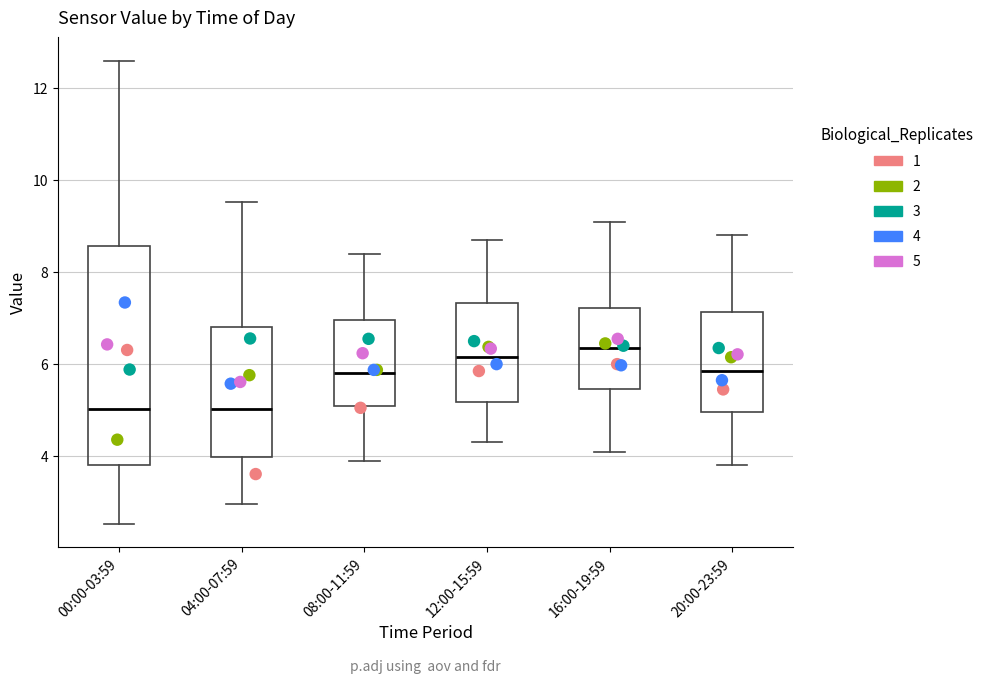

Reading left to right, transcribe this box plot: for each box, give where its median line is, the range the box spans, and where its two whiskers end, as read against the y-axis. The values are not printed on the chart, so give them approximately, as read against the axis.

00:00-03:59: median 5.0, box 3.8 to 8.6, whiskers 2.6 to 12.6
04:00-07:59: median 5.0, box 4.0 to 6.8, whiskers 3.0 to 9.6
08:00-11:59: median 5.8, box 5.2 to 7.0, whiskers 4.0 to 8.4
12:00-15:59: median 6.2, box 5.2 to 7.4, whiskers 4.4 to 8.8
16:00-19:59: median 6.4, box 5.4 to 7.2, whiskers 4.2 to 9.2
20:00-23:59: median 5.8, box 5.0 to 7.2, whiskers 3.8 to 8.8